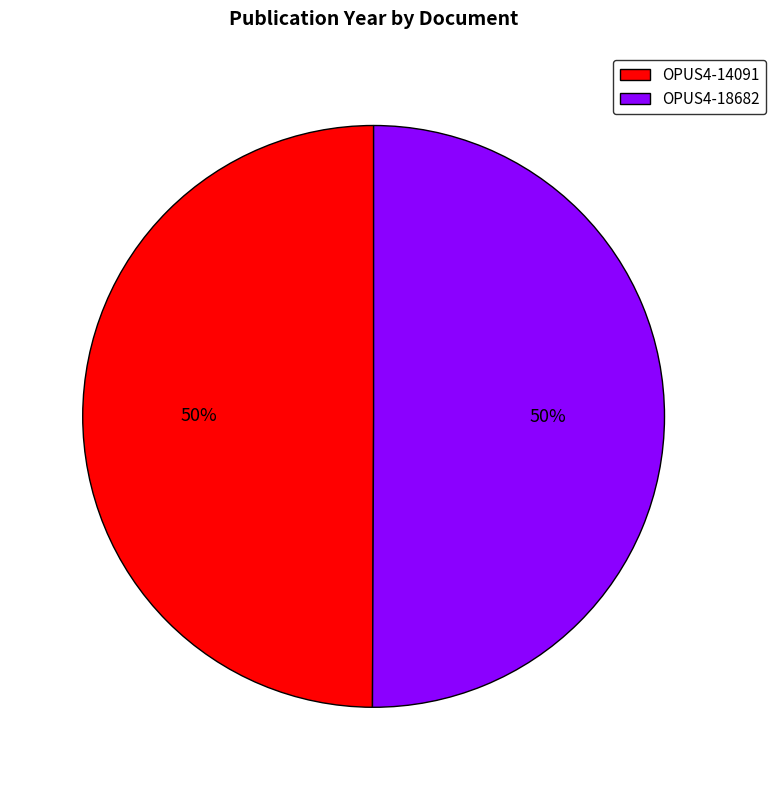

Combined, do OPUS4-14091 and OPUS4-18682 account for over 50%?

Yes